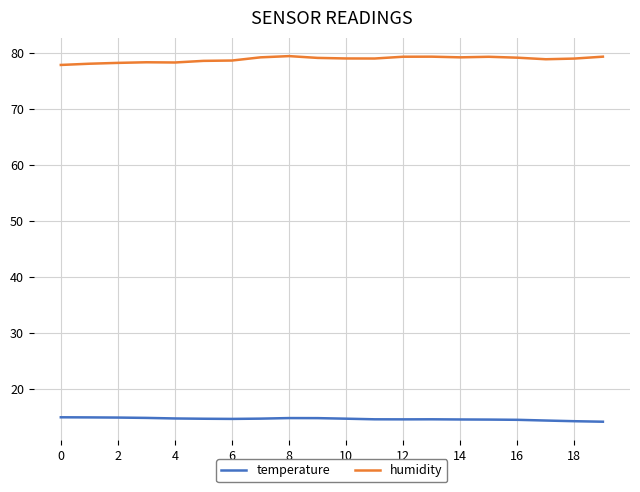

List the series in order of their peak value, highest first.

humidity, temperature